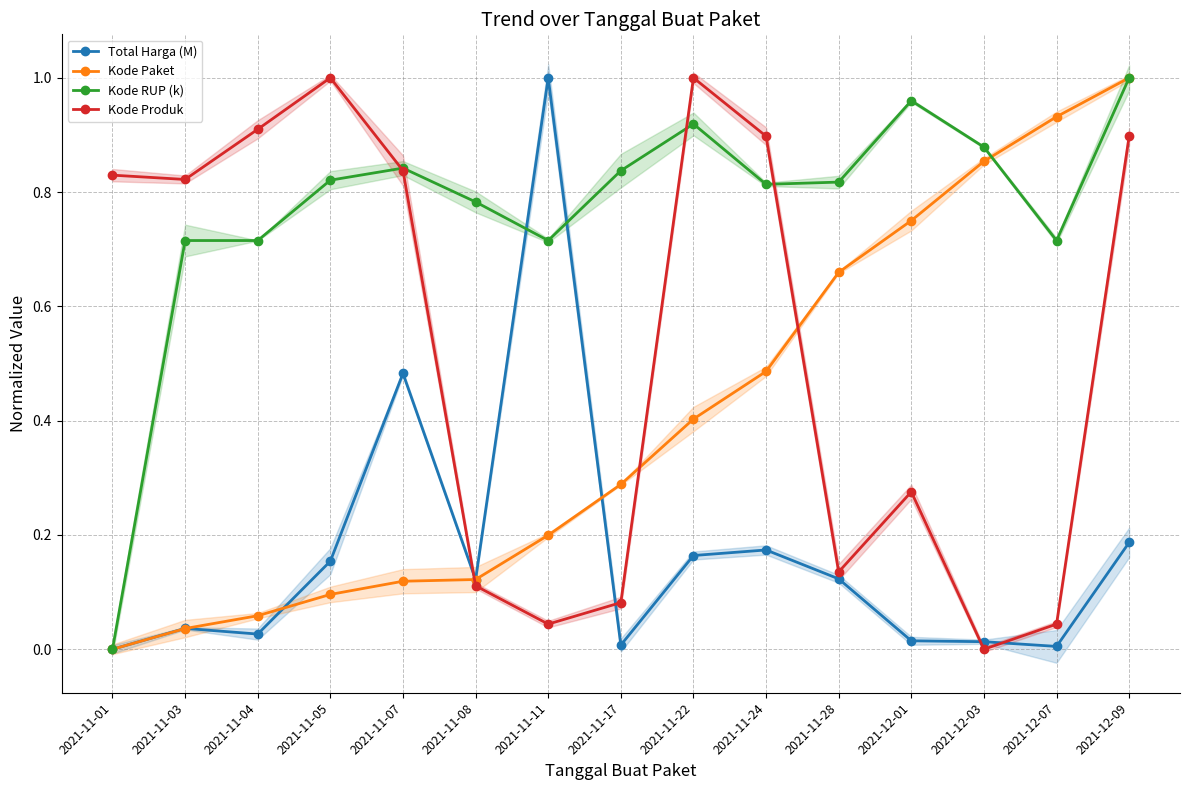

The Total Harga (M) series shows 0.2 at 2021-11-22. True or false?

True